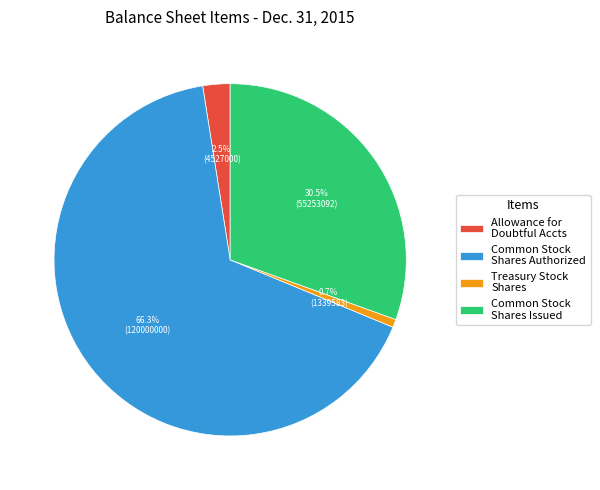

Combined, what portion of the pie is Common Stock Shares Issued and Treasury Stock Shares?

31.2%